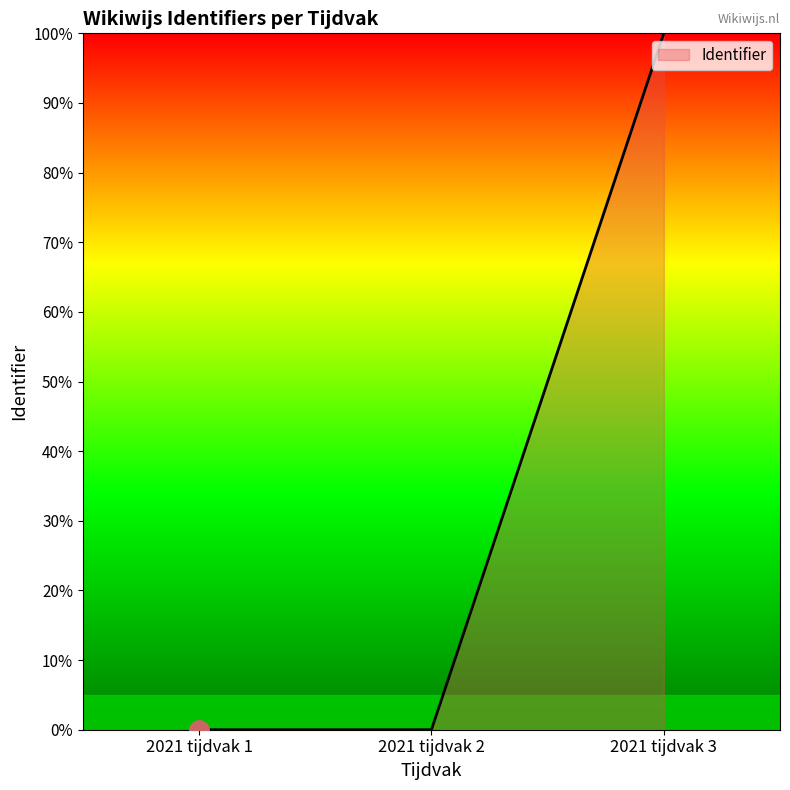

How many distinct data groups are displayed?

1